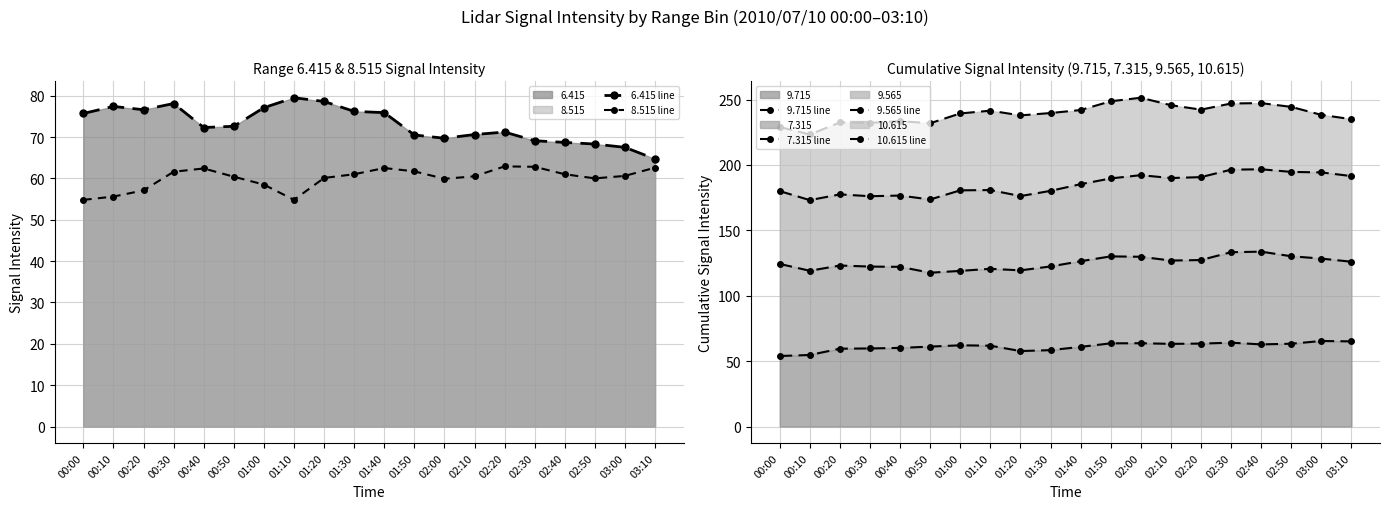

Where is the first local minimum for 8.515 line?

01:10